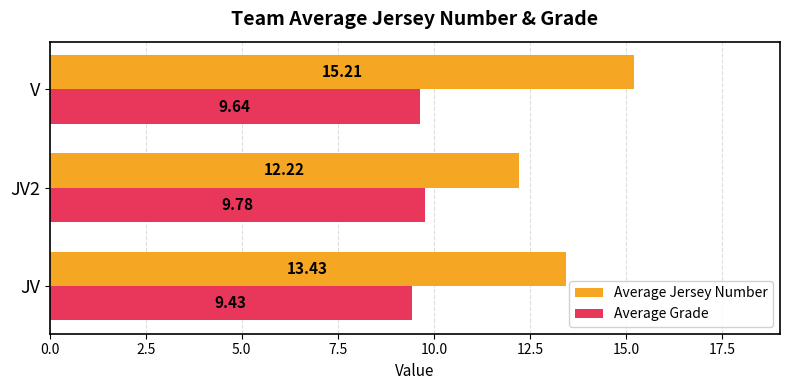

What is the minimum value for Average Jersey Number?

12.2